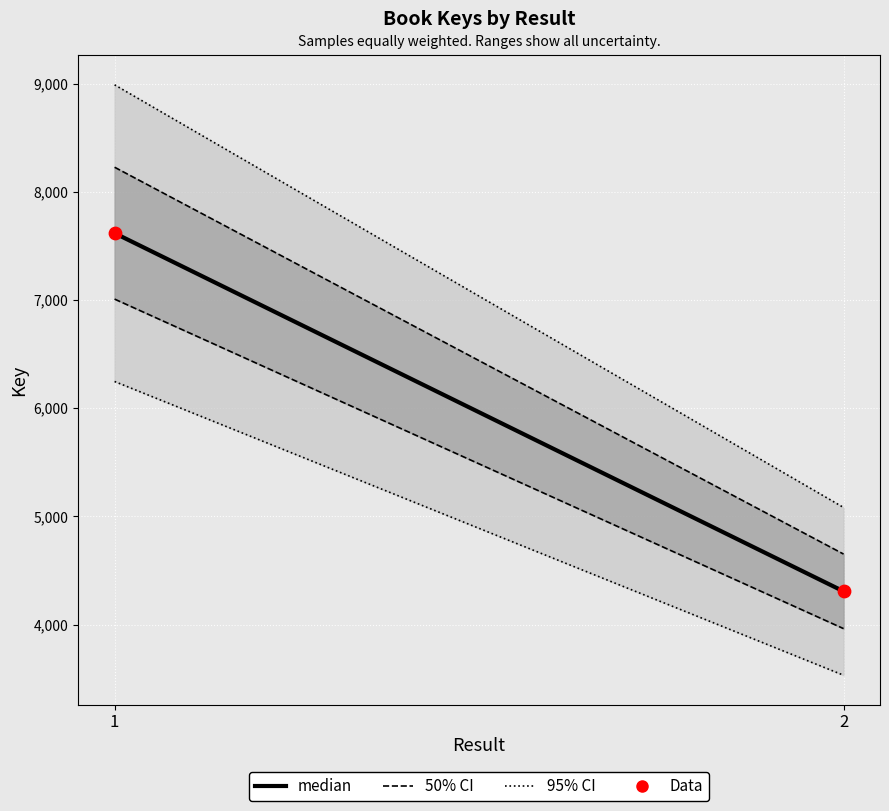

What is the range of Y values (max minus min)?

3311